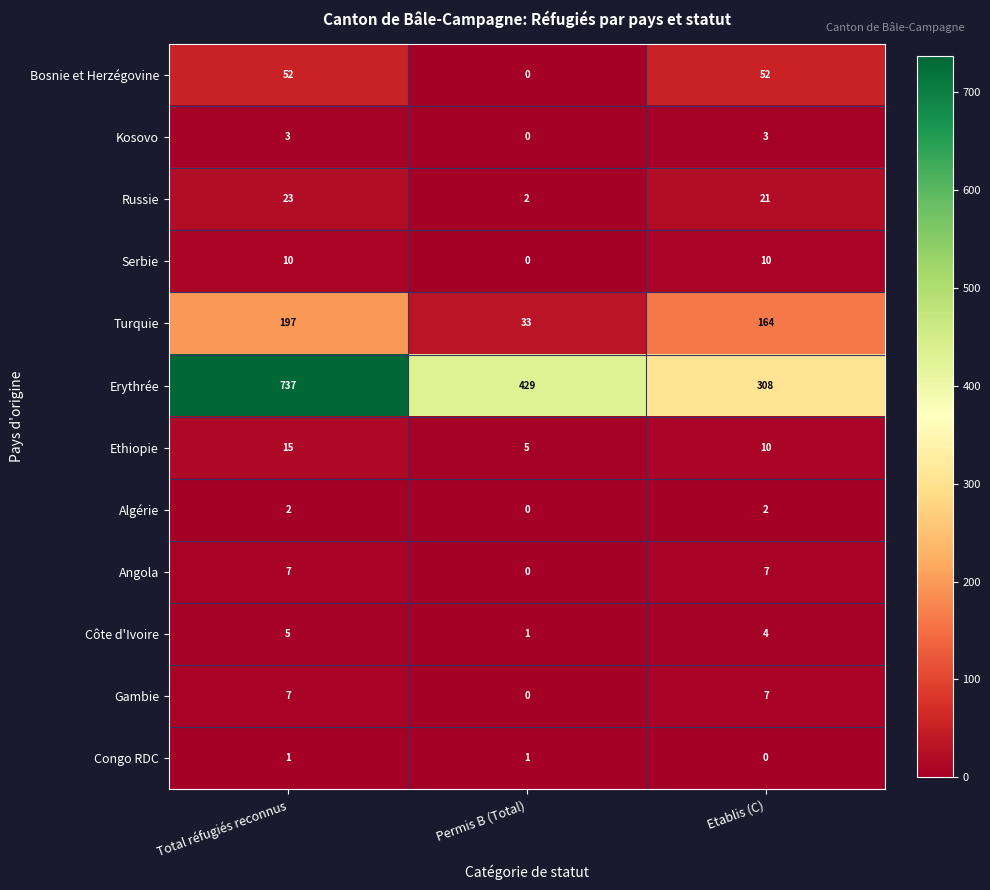

The Turquie series shows 33 at Permis B (Total). True or false?

True